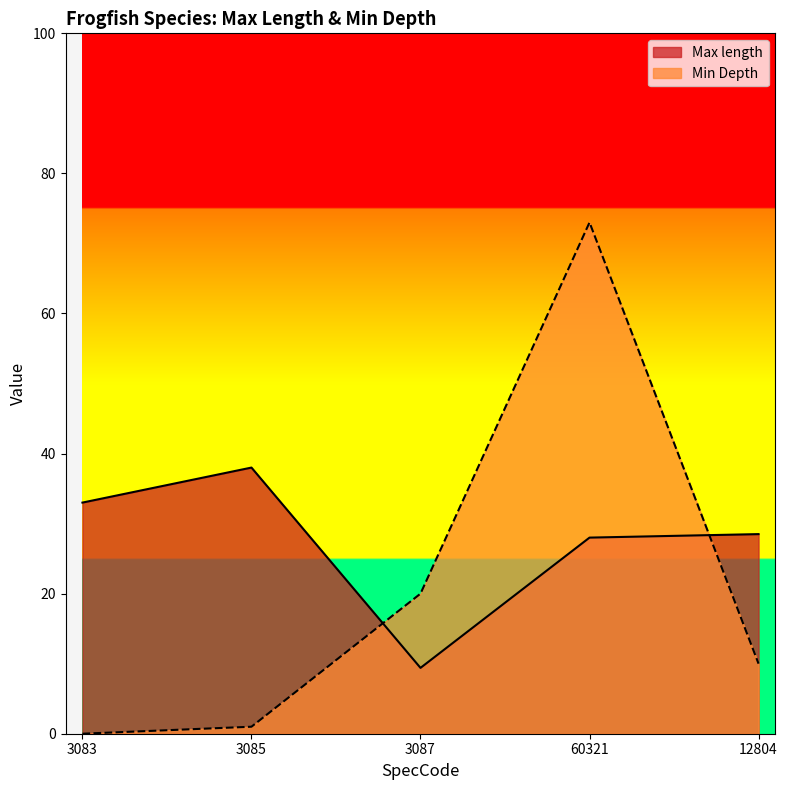

Rank the series by their average value, from lowest to highest.

Min Depth, Max length